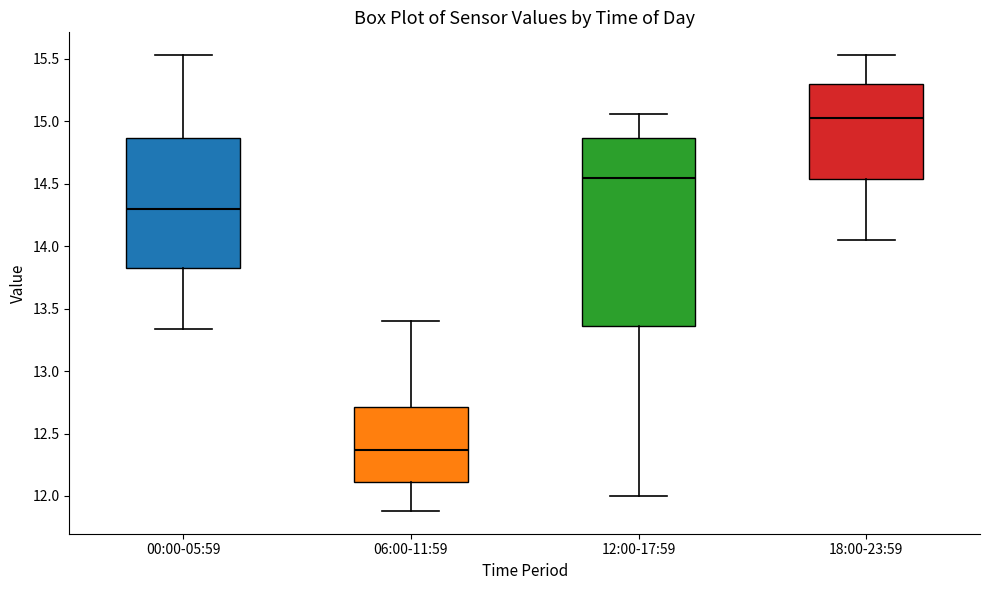

Reading left to right, transcribe this box plot: for each box, give where its median line is, the range the box spans, and where its two whiskers end, as read against the y-axis. The values are not printed on the chart, so give them approximately, as read against the axis.

00:00-05:59: median 14.30, box 13.85 to 14.85, whiskers 13.35 to 15.55
06:00-11:59: median 12.35, box 12.10 to 12.70, whiskers 11.90 to 13.40
12:00-17:59: median 14.55, box 13.35 to 14.85, whiskers 12.00 to 15.05
18:00-23:59: median 15.05, box 14.55 to 15.30, whiskers 14.05 to 15.55